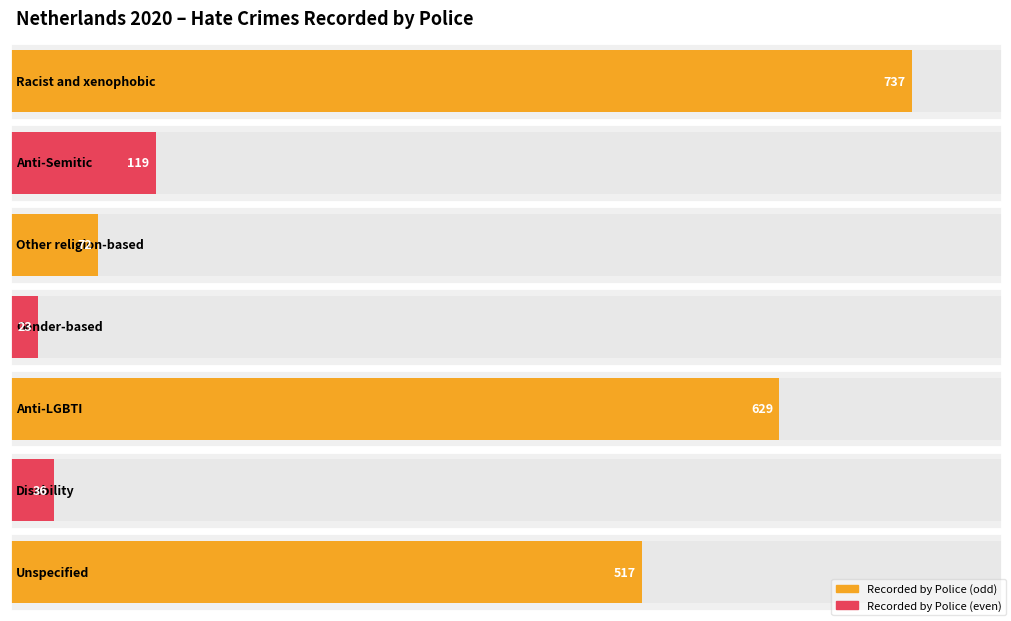

What position from the left is Unspecified?

7